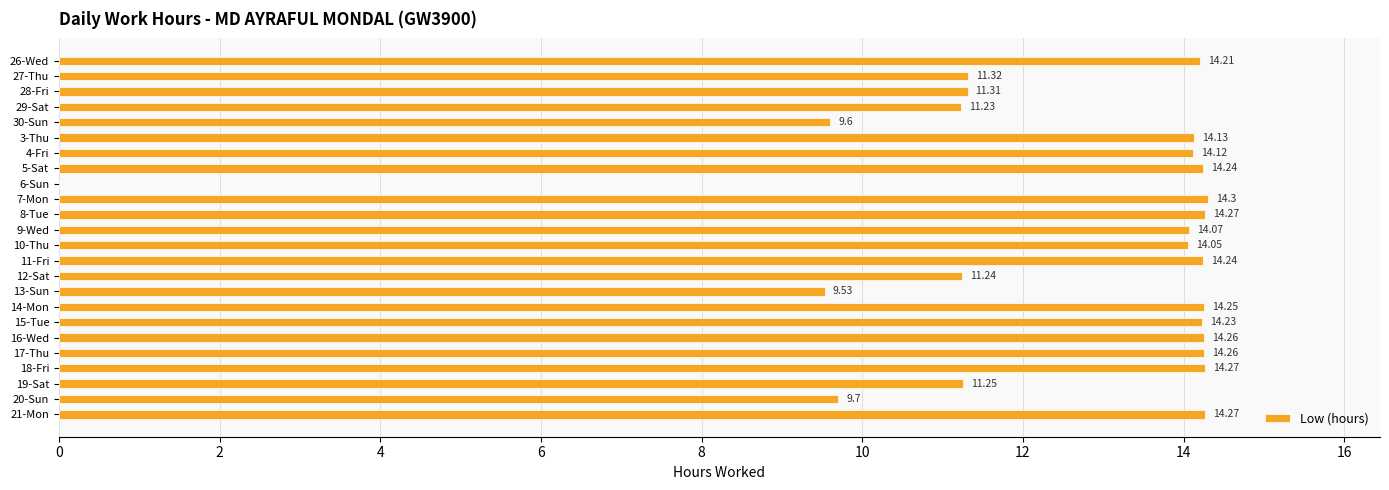

What is the sum of all values?

298.4